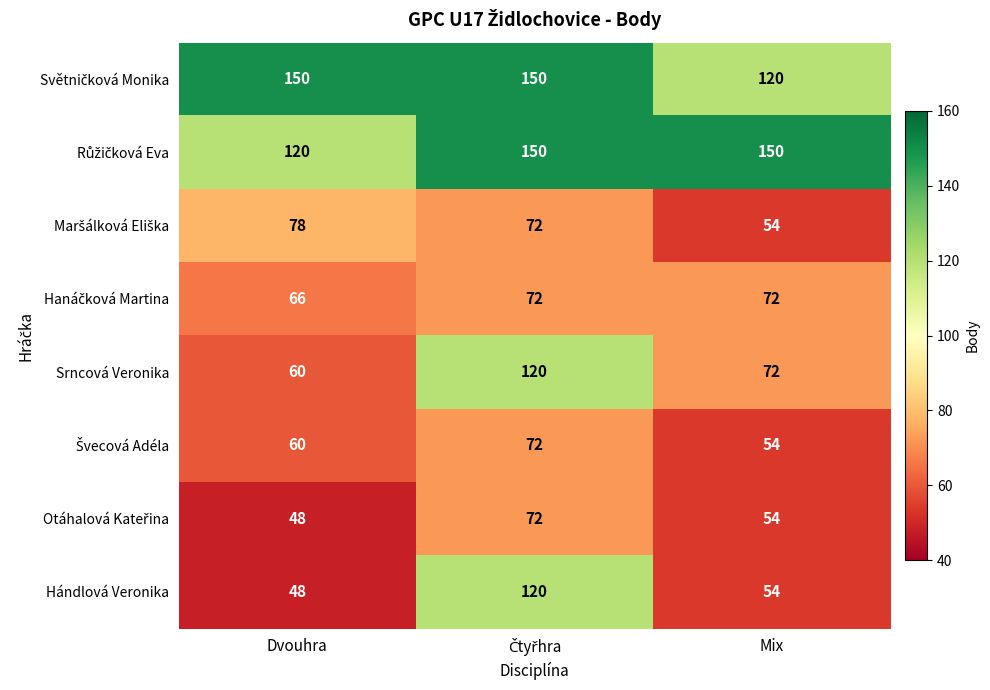

At which category does the chart reach its minimum across all series?

Dvouhra